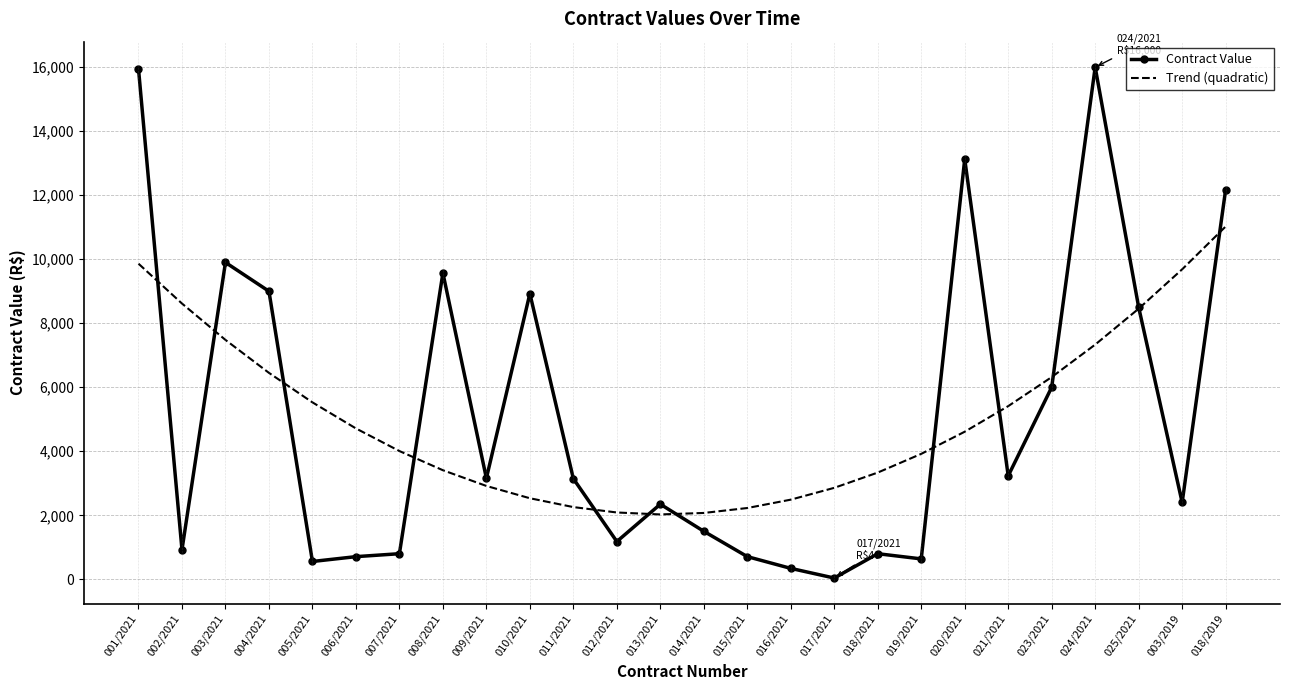

What are all the series names shown in the legend?

Contract Value, Trend (quadratic)